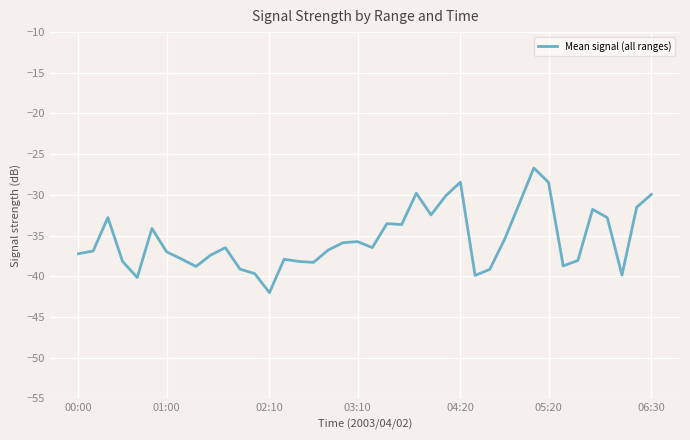

What is the smallest value displayed?

-42.0